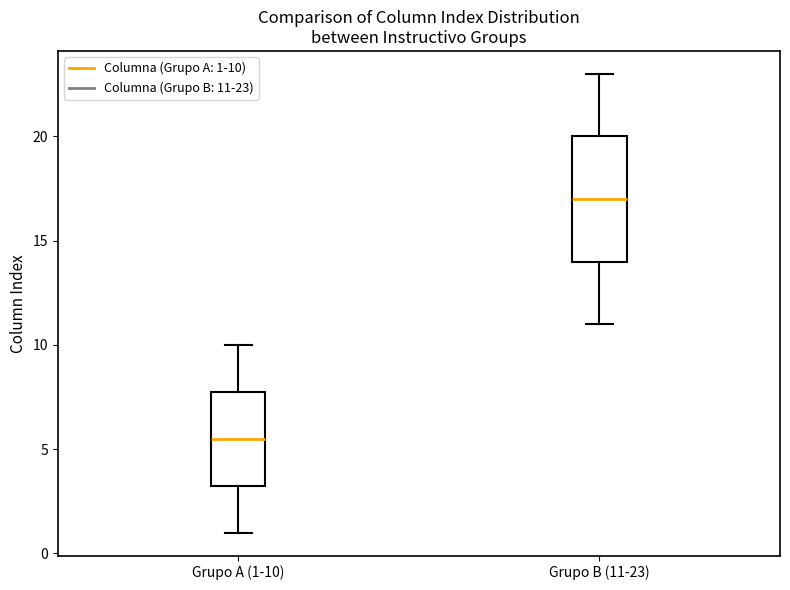

Reading left to right, read every box against the y-axis: the position of its median line, the range the box covers, and the ends of its whiskers. The values are not printed on the chart, so give them approximately, as read against the axis.

Grupo A (1-10): median 5.5, box 3.5 to 8.0, whiskers 1.0 to 10.0
Grupo B (11-23): median 17.0, box 14.0 to 20.0, whiskers 11.0 to 23.0